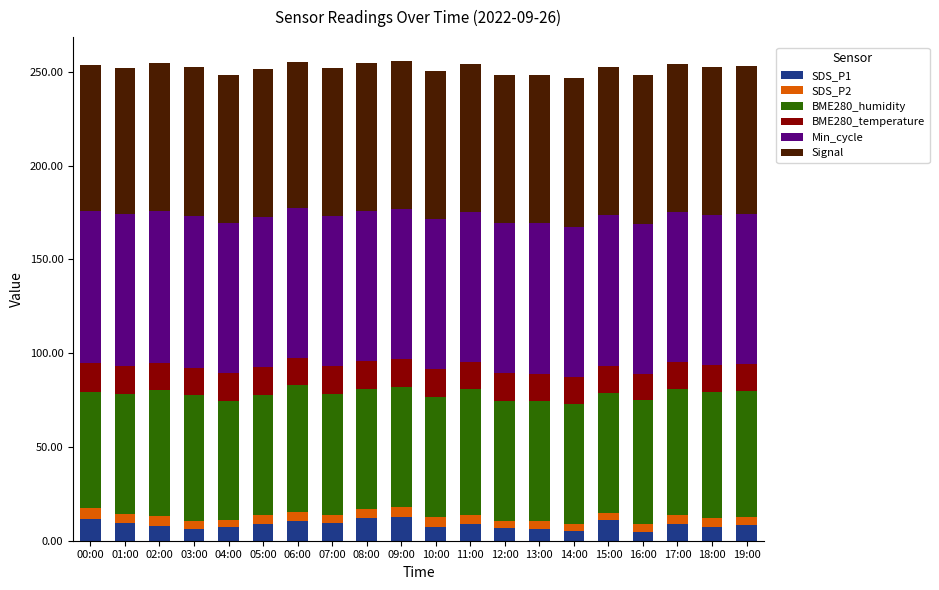

What is the highest value of the SDS_P1 series?

12.7